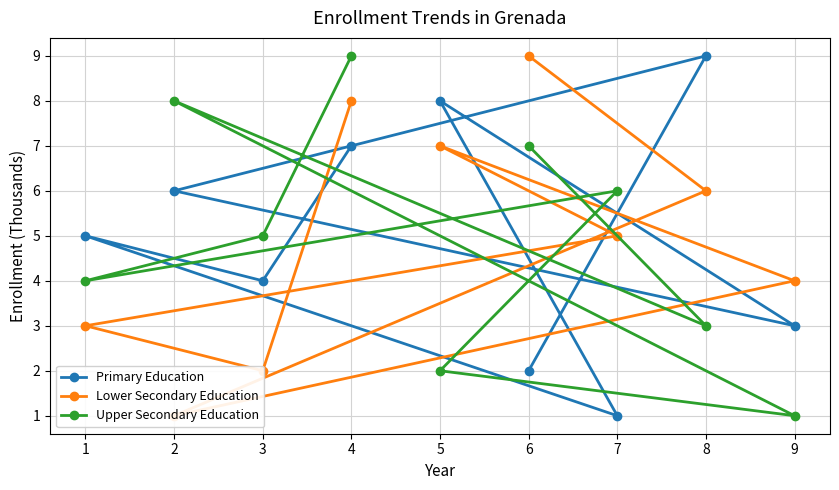

What is the difference between the Lower Secondary Education values at 5 and 0?

4